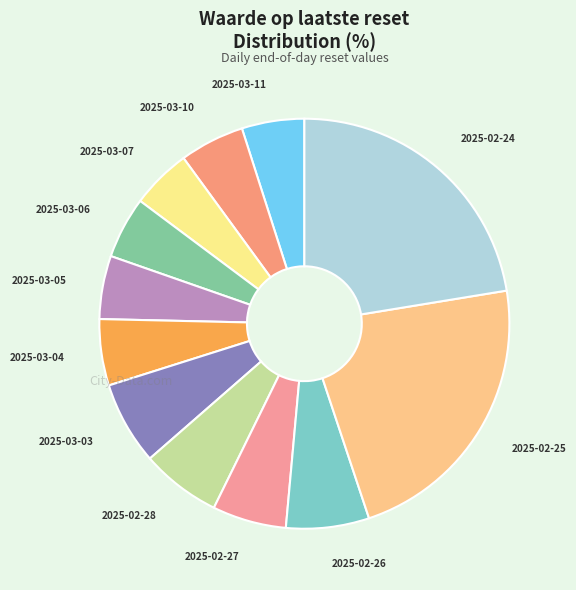

Which has a higher value, 2025-02-27 or 2025-03-03?

2025-03-03